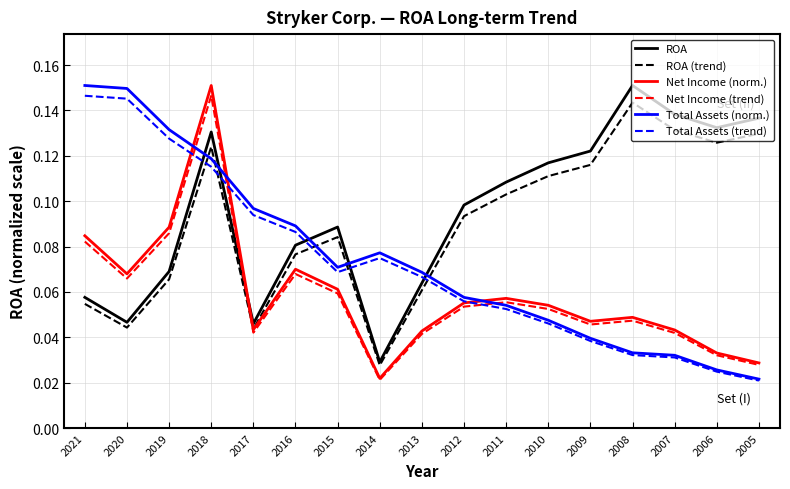

The value of Net Income (norm.) at 2016 is 0.1. True or false?

True